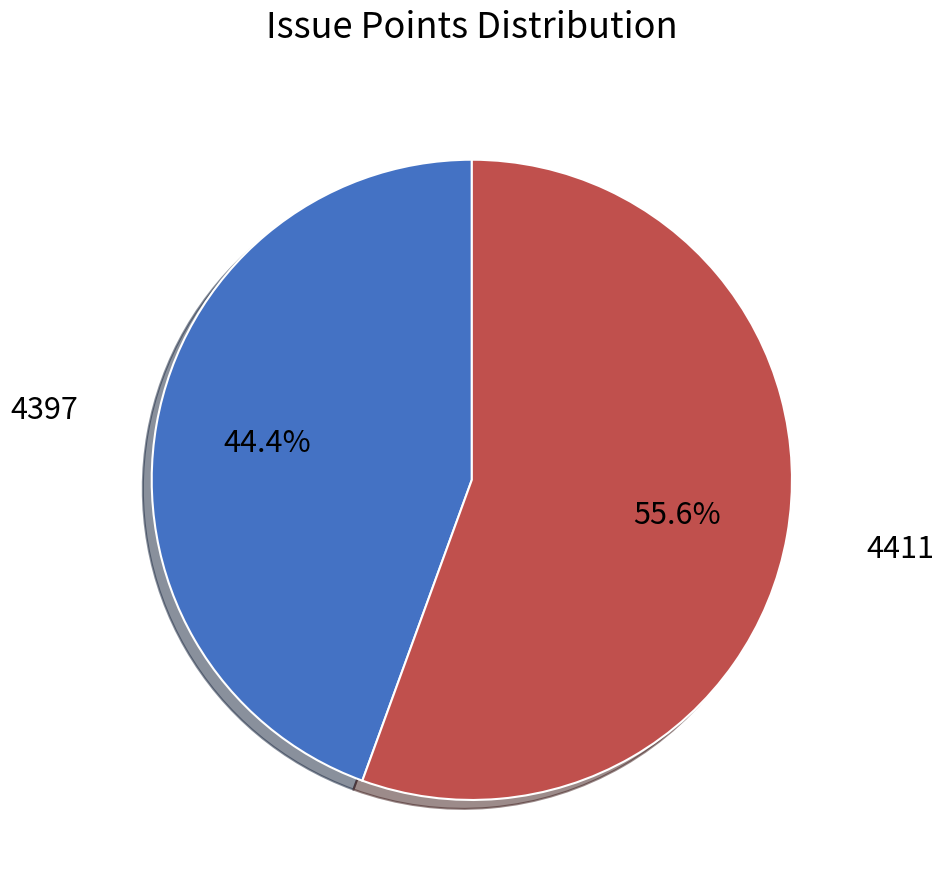

How many segments does this pie chart have?

2